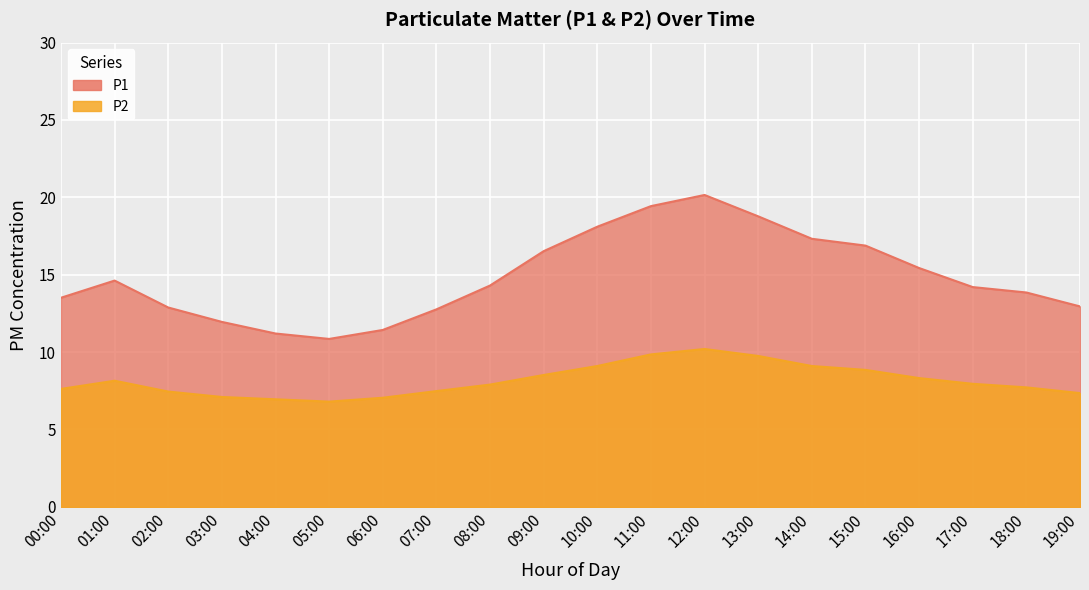

Reading left to right, list all the values displayed in this chart.

P1: 00:00=13.5	01:00=14.6	02:00=12.9	03:00=11.9	04:00=11.2	05:00=10.8	06:00=11.4	07:00=12.8	08:00=14.3	09:00=16.5	10:00=18.1	11:00=19.4	12:00=20.1	13:00=18.8	14:00=17.3	15:00=16.9	16:00=15.4	17:00=14.2	18:00=13.8	19:00=12.9
P2: 00:00=7.6	01:00=8.2	02:00=7.5	03:00=7.1	04:00=7.0	05:00=6.8	06:00=7.0	07:00=7.5	08:00=7.9	09:00=8.5	10:00=9.1	11:00=9.8	12:00=10.2	13:00=9.8	14:00=9.1	15:00=8.8	16:00=8.3	17:00=8.0	18:00=7.7	19:00=7.3